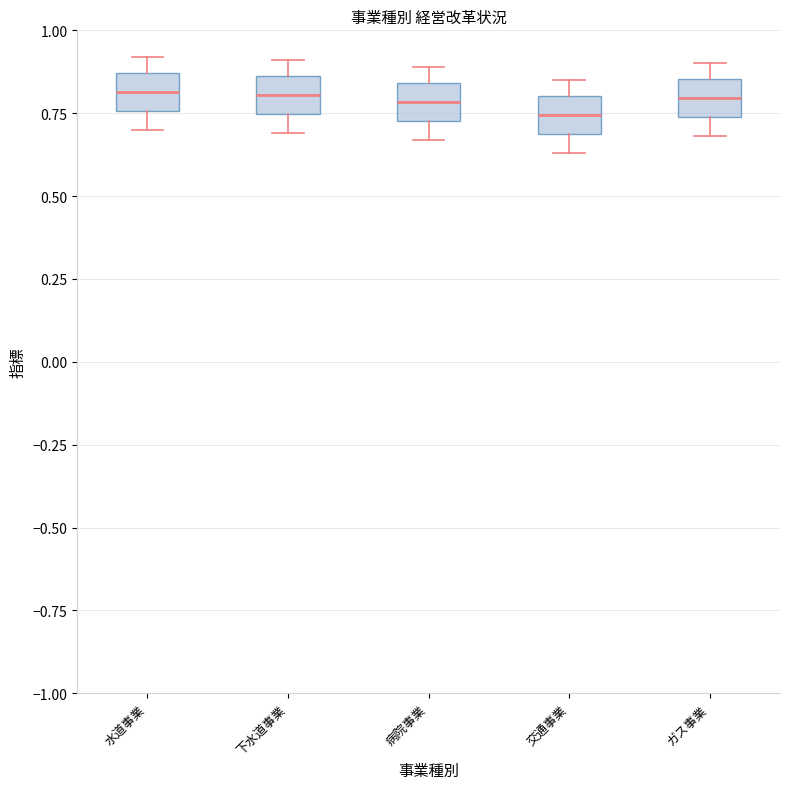

Where does the lower whisker of the box for ガス事業 end on the y-axis? The values are not printed on the chart, so give them approximately, as read against the axis.

0.70